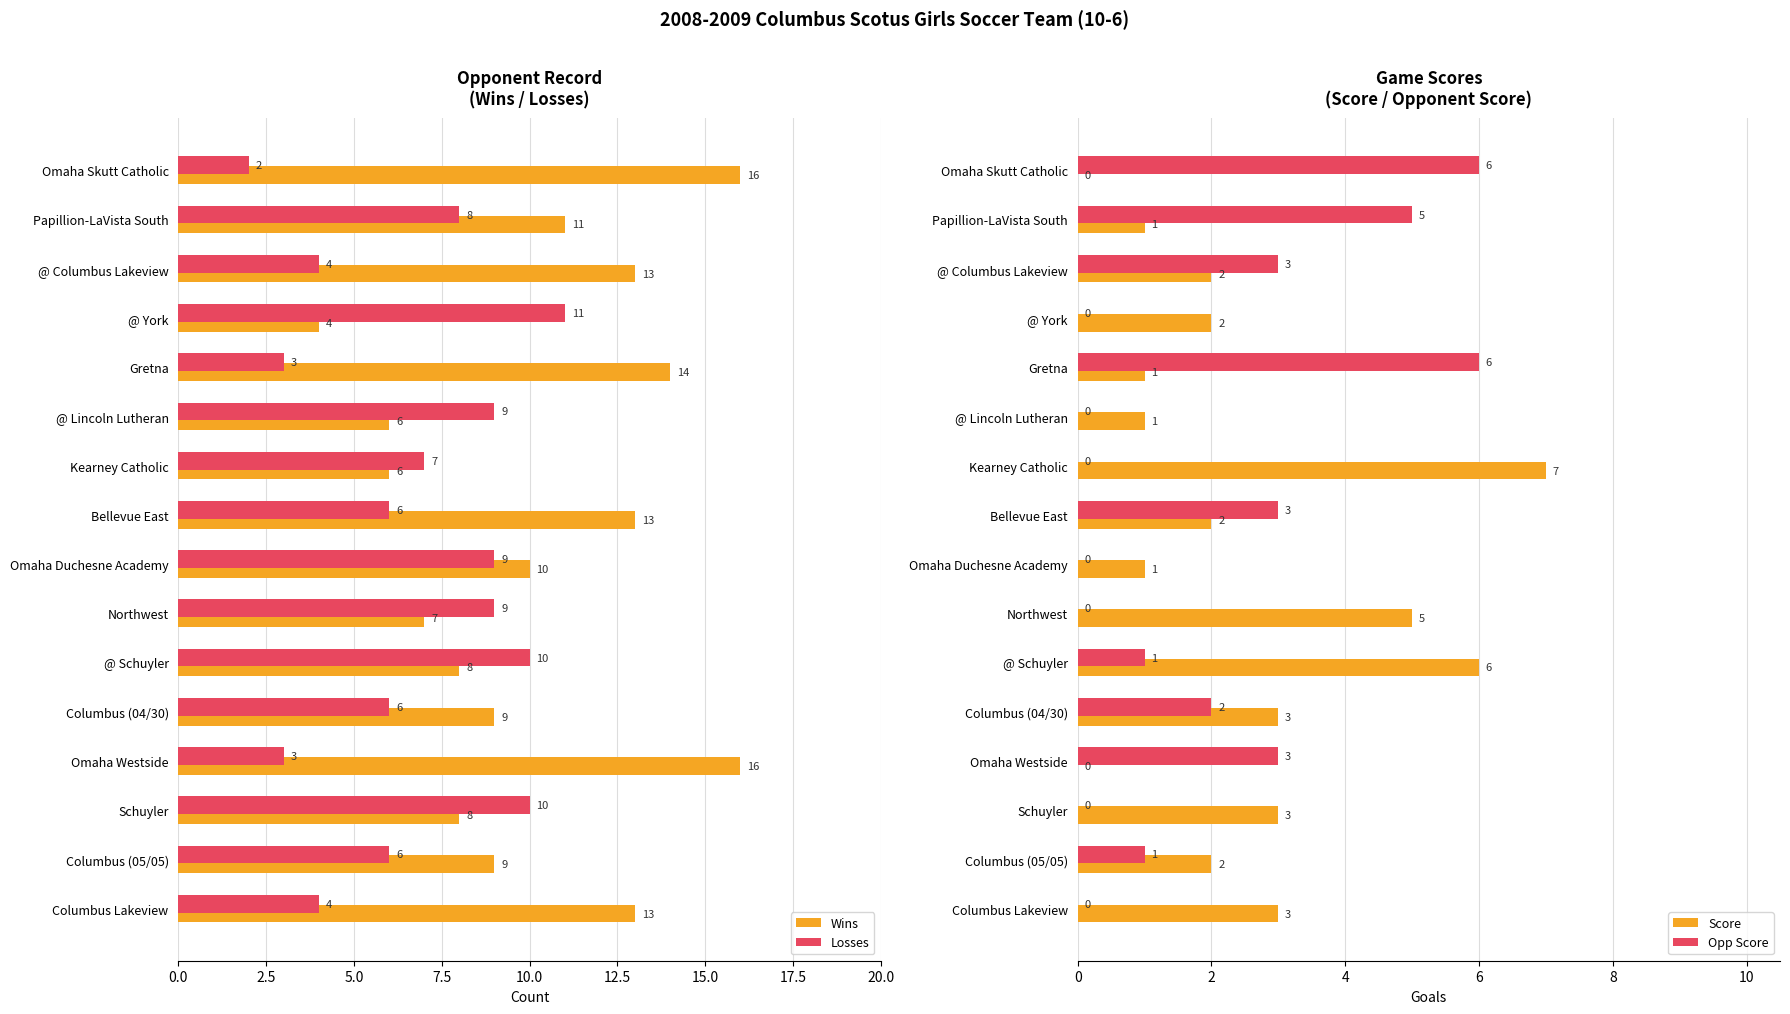

How many bars are there in each group?

4